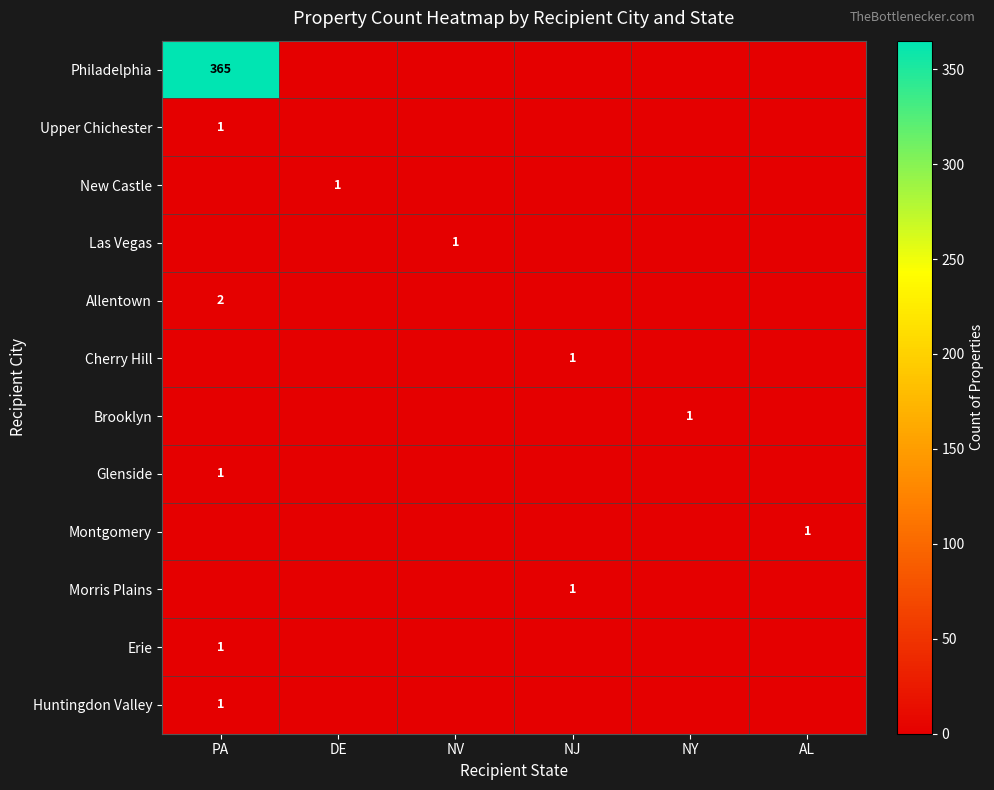

Between NY and NJ, which is larger?

NY